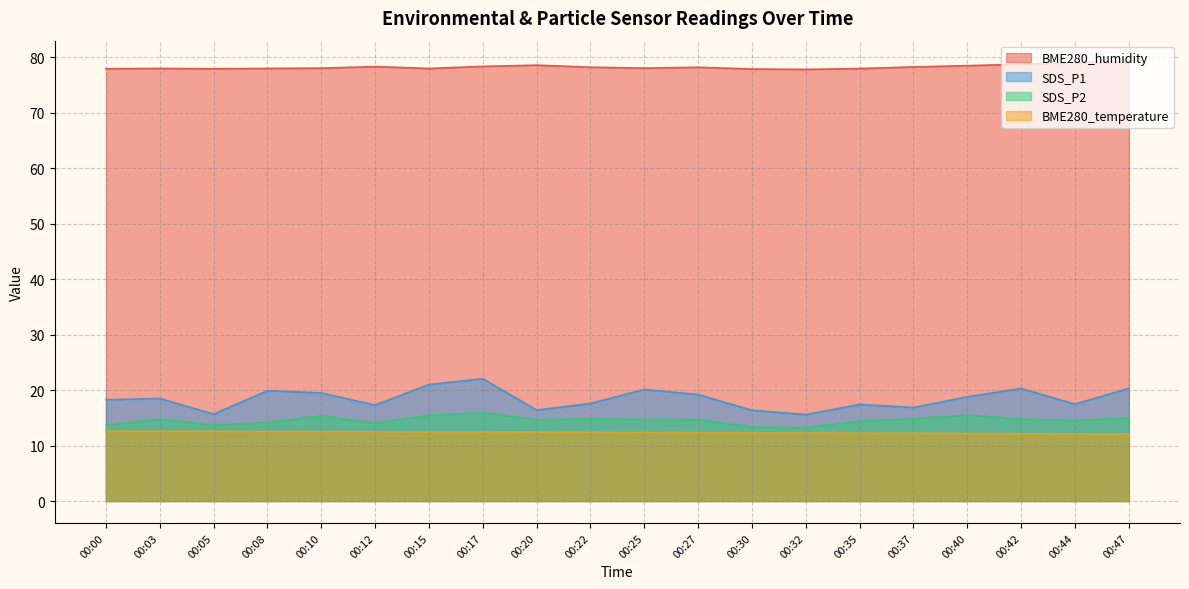

Reading left to right, transcribe all the data shown in this chart.

BME280_humidity: 78.0	78.0	78.0	78.0	78.1	78.3	78.0	78.4	78.6	78.2	78.1	78.2	77.9	77.8	78.0	78.3	78.5	78.8	79.1	79.1
SDS_P1: 18.3	18.5	15.7	19.9	19.5	17.3	21.0	22.1	16.4	17.6	20.1	19.2	16.4	15.6	17.4	16.9	18.8	20.3	17.5	20.3
SDS_P2: 13.7	14.8	13.7	14.2	15.4	14.1	15.5	15.9	14.7	14.8	14.8	14.7	13.3	13.2	14.4	14.9	15.5	14.8	14.5	15.0
BME280_temperature: 12.6	12.6	12.6	12.5	12.5	12.5	12.5	12.4	12.4	12.4	12.4	12.3	12.3	12.3	12.2	12.2	12.2	12.2	12.1	12.1